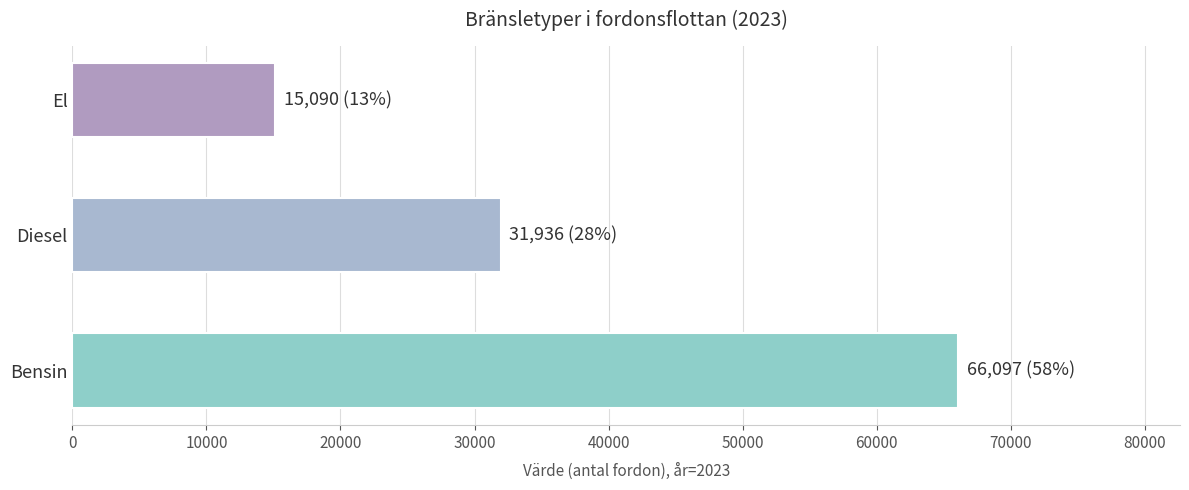

What is the difference between the maximum and minimum values?

51007